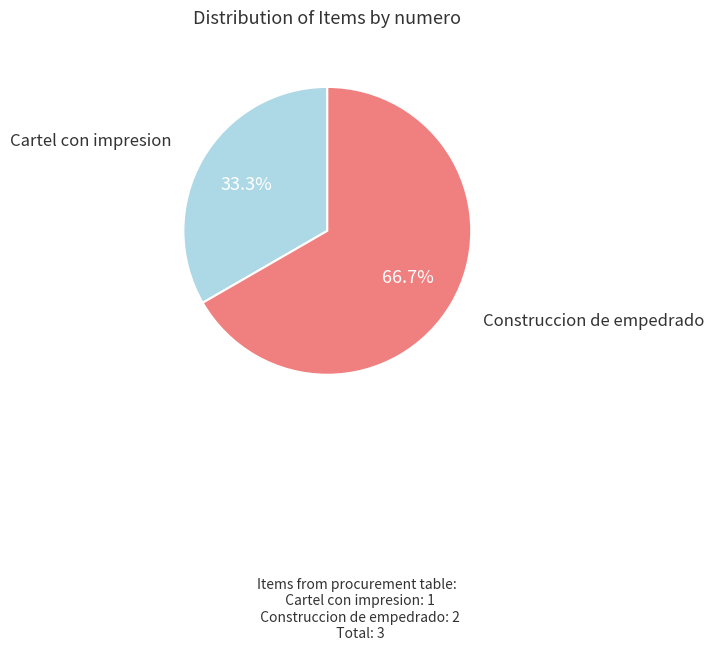

Does any single category account for the majority?

Yes